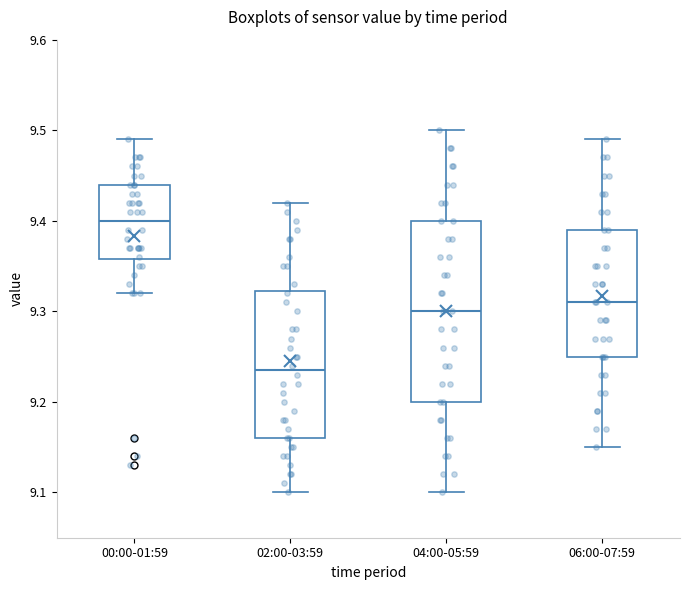

Reading left to right, transcribe this box plot: for each box, give where its median line is, the range the box spans, and where its two whiskers end, as read against the y-axis. The values are not printed on the chart, so give them approximately, as read against the axis.

00:00-01:59: median 9.40, box 9.36 to 9.44, whiskers 9.32 to 9.49
02:00-03:59: median 9.24, box 9.16 to 9.32, whiskers 9.10 to 9.42
04:00-05:59: median 9.30, box 9.20 to 9.40, whiskers 9.10 to 9.50
06:00-07:59: median 9.31, box 9.25 to 9.39, whiskers 9.15 to 9.49